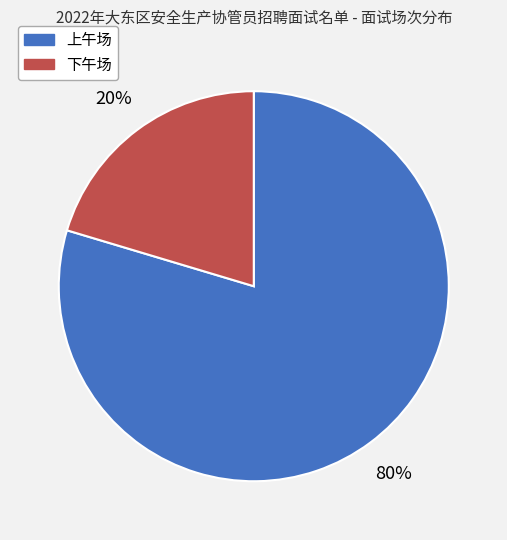

The 上午场 slice represents 89% of the pie. True or false?

False